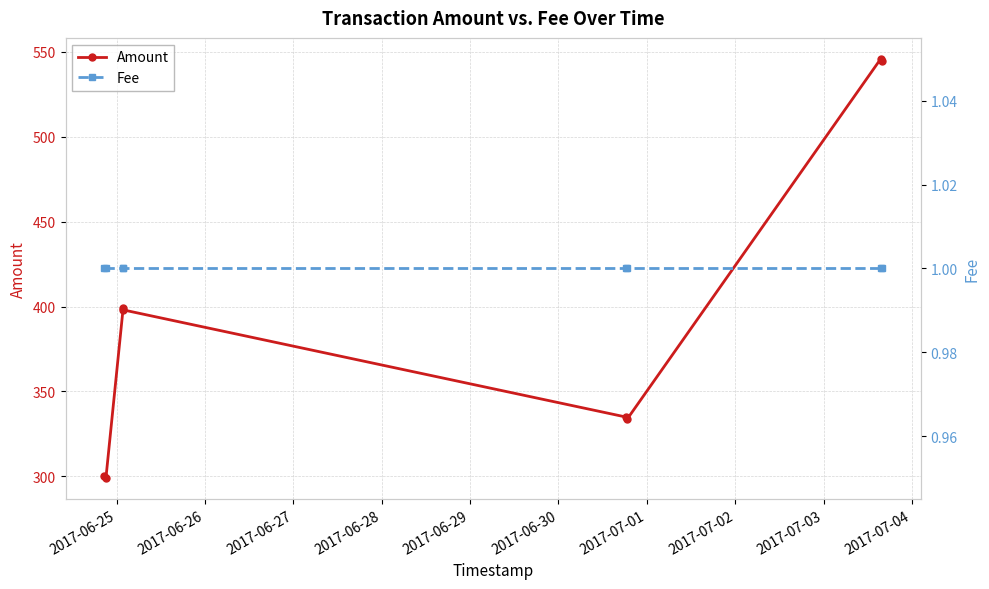

List the series in order of their overall mean, lowest first.

Fee, Amount